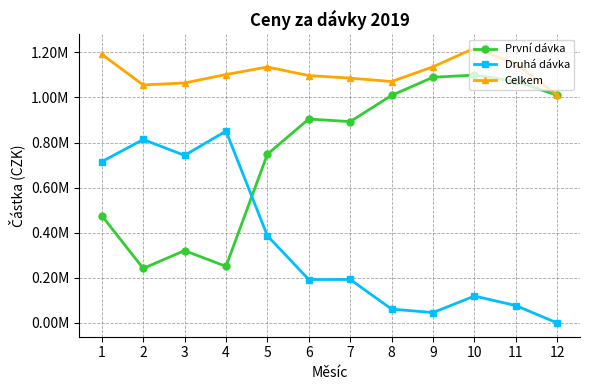

At how many categories does at least one series exceed 583628?

12